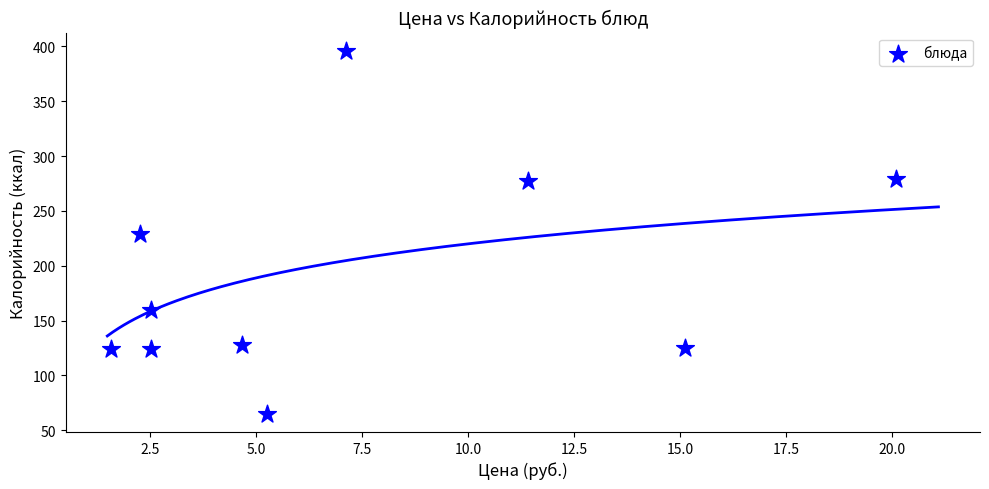

What is the range of X values (max minus min)?

18.5